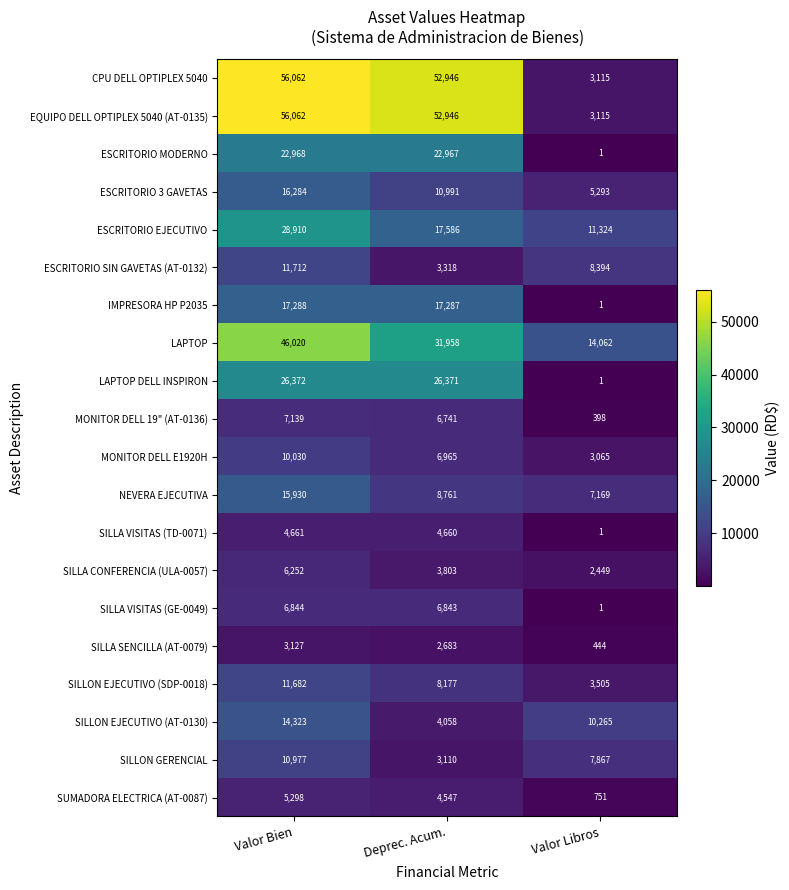

Where is SILLA VISITAS (TD-0071) nearest to the value 2331?

Deprec. Acum.